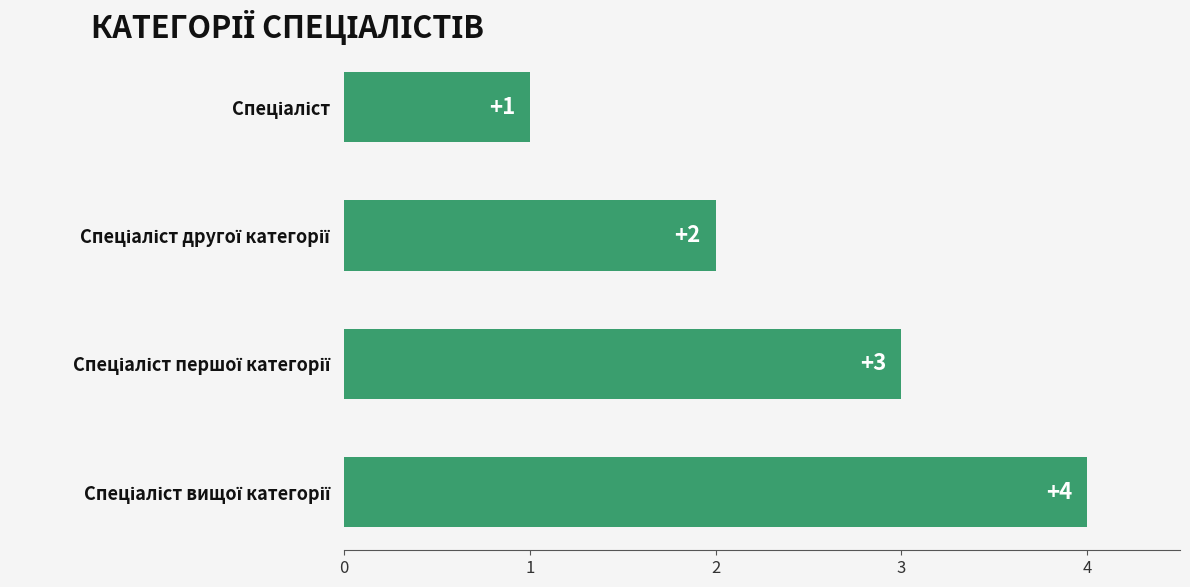

Count the values in the range 2 to 4.

3